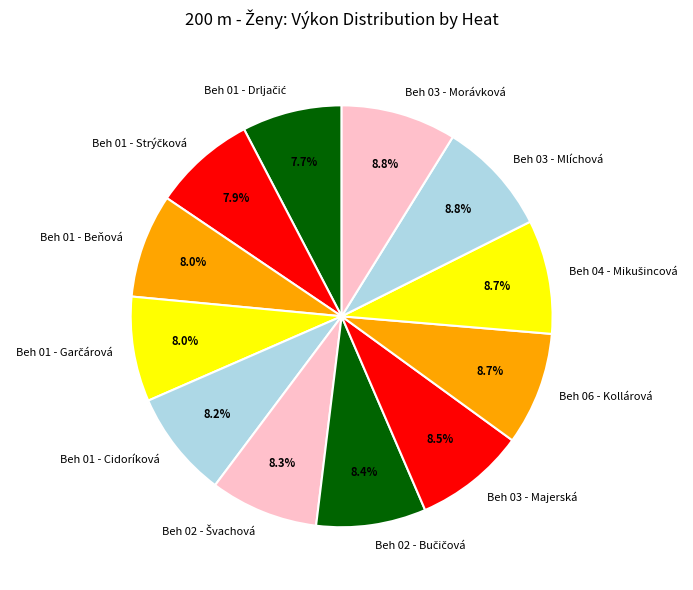

How many segments does this pie chart have?

12